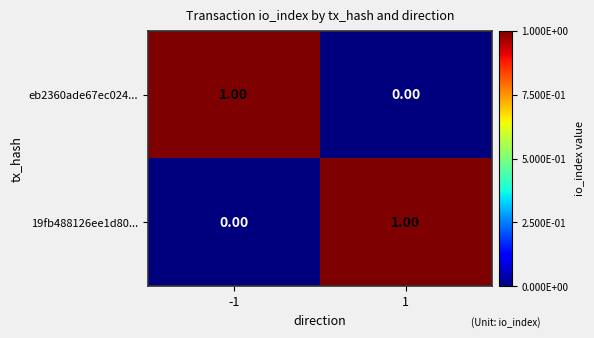

How many data points does each series have?

2